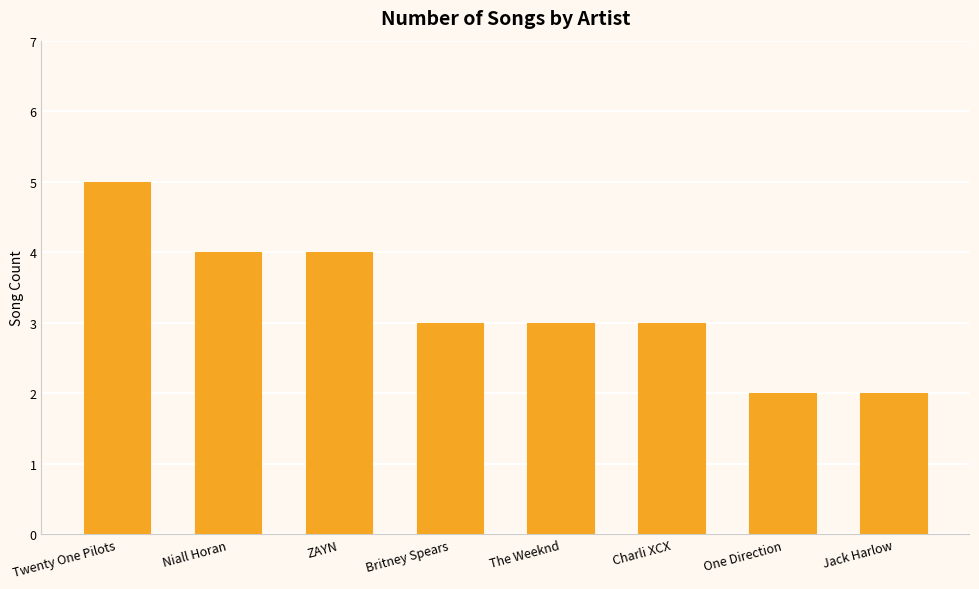

What is the minimum value shown in the chart?

2